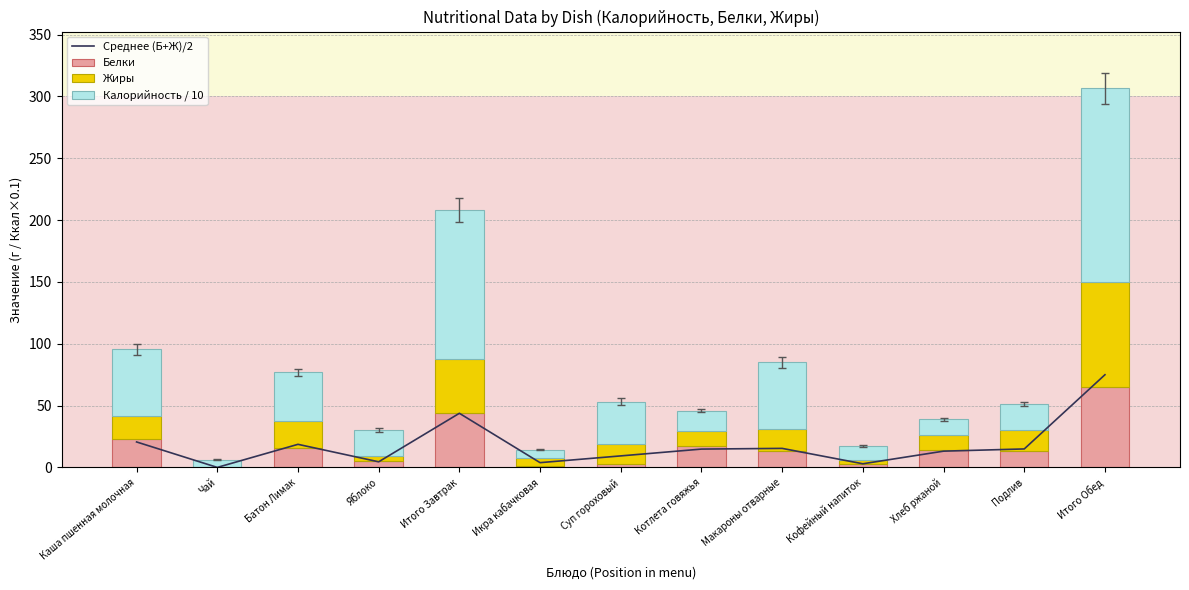

What is the sum of all Среднее (Б+Ж)/2 values?

237.7